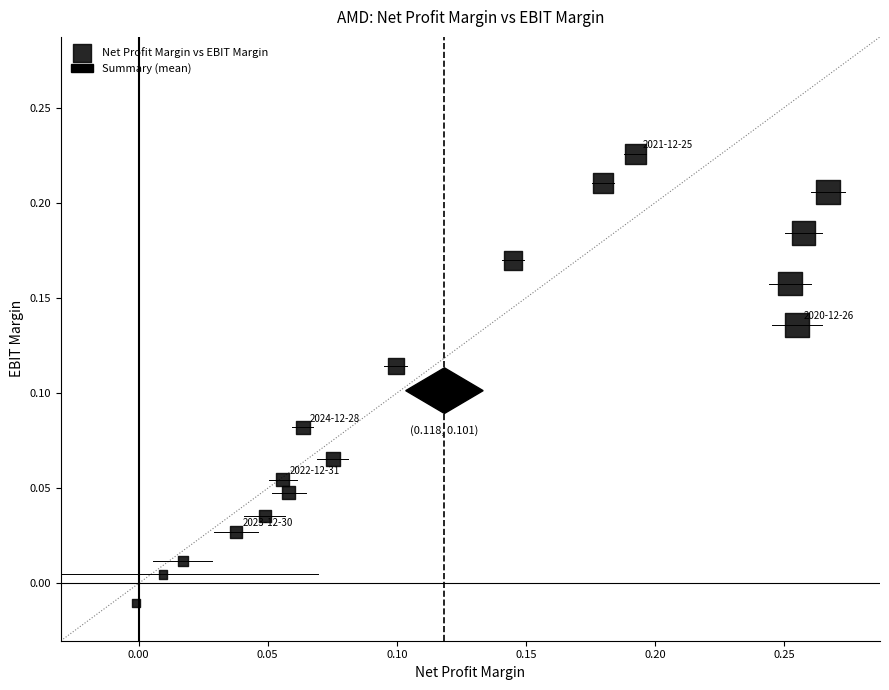

What is the range of X values (max minus min)?

0.3